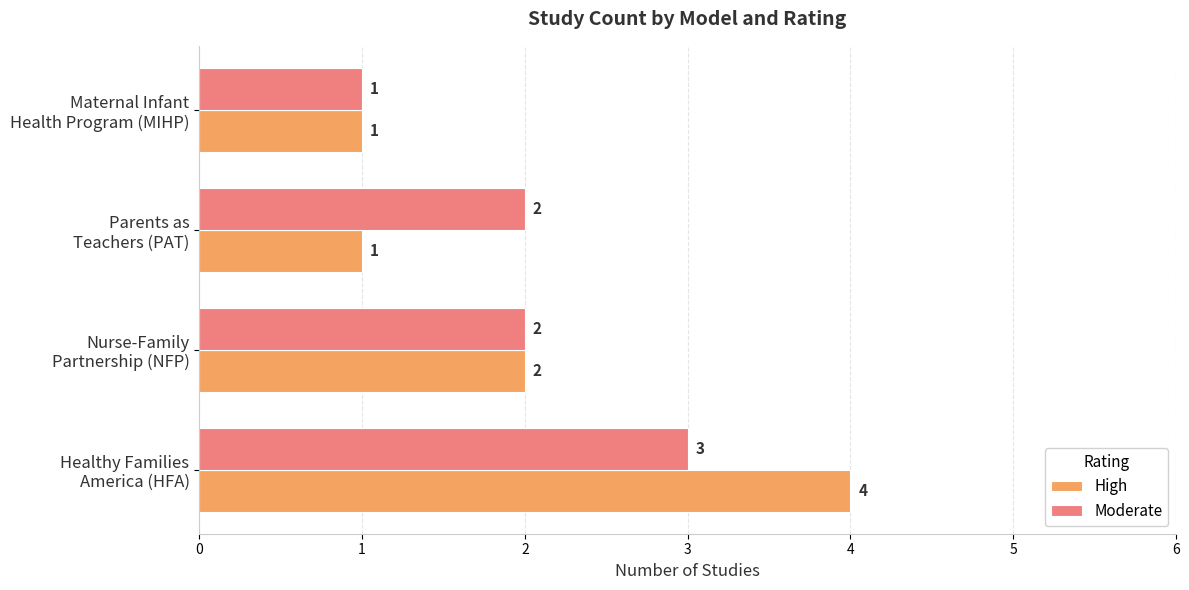

Count the High values in the range 1 to 4.

4